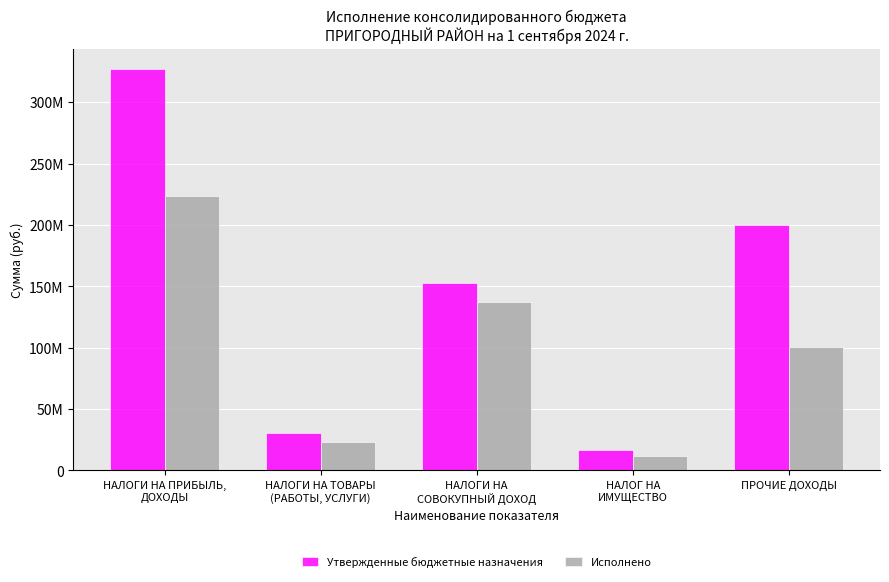

What are all the series names shown in the legend?

Утвержденные бюджетные назначения, Исполнено